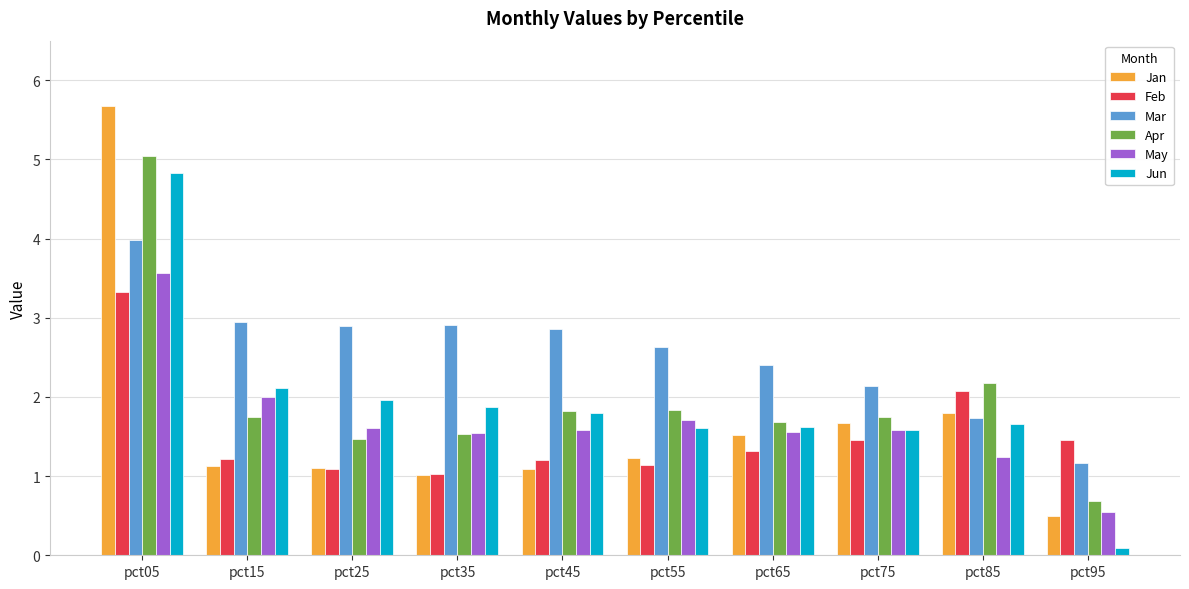

At which label does Jun first exceed 1?

pct05